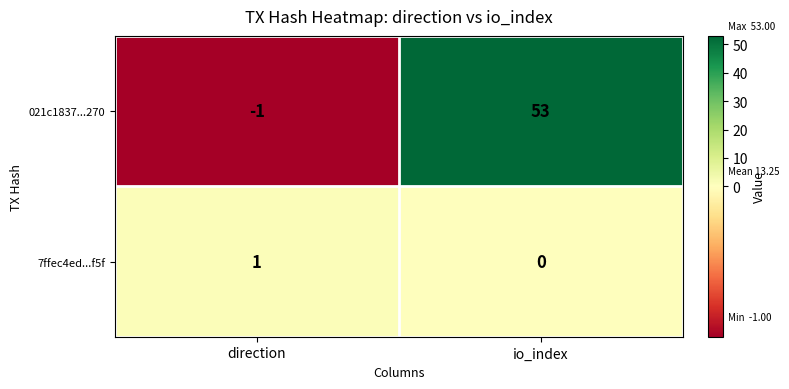

Which label corresponds to the largest value in the chart?

io_index